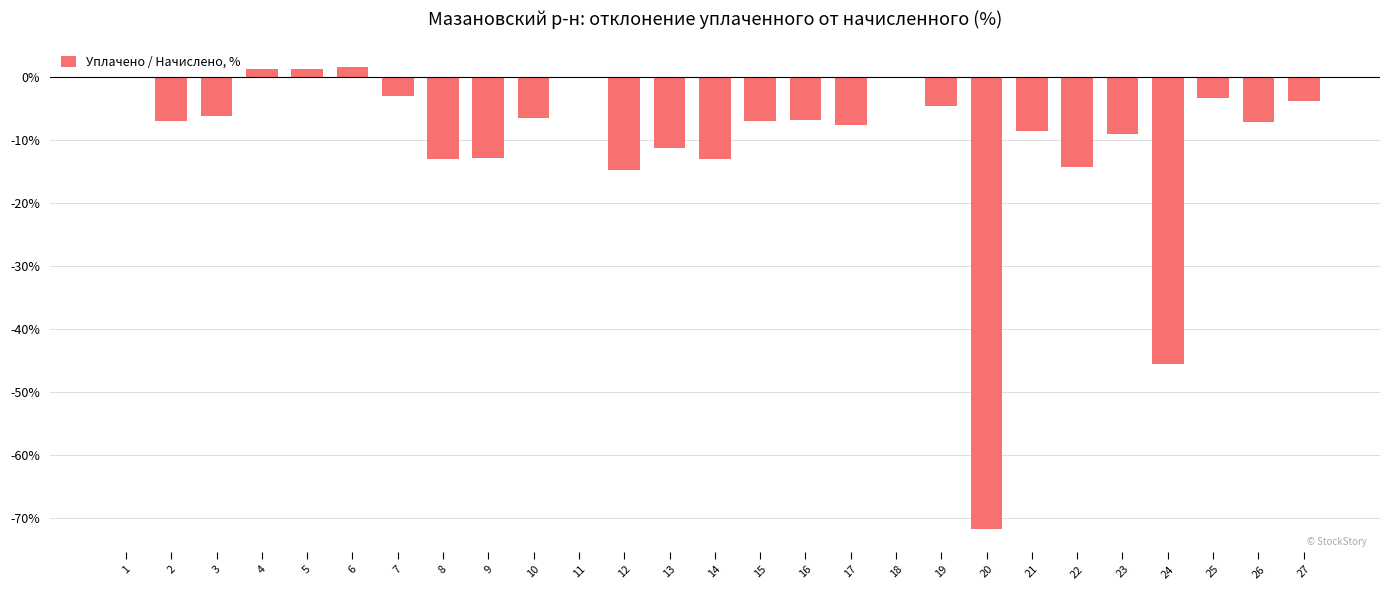

What is the sum of the values at 2 and 1?

-7.0